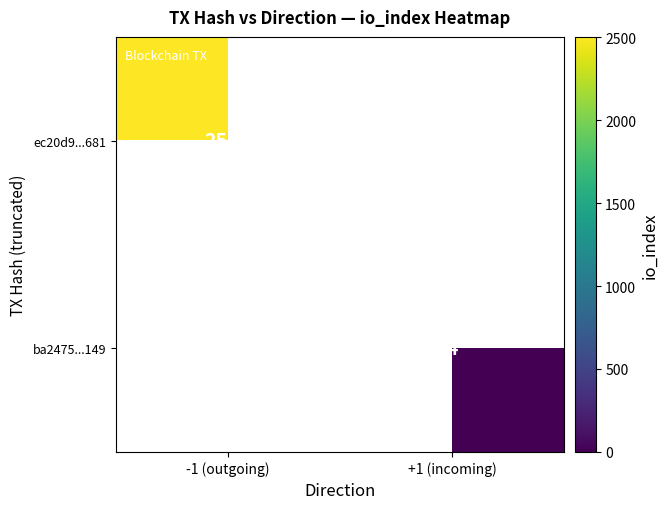

Is it true that ec20d9...681 equals 2501 at -1 (outgoing)?

True